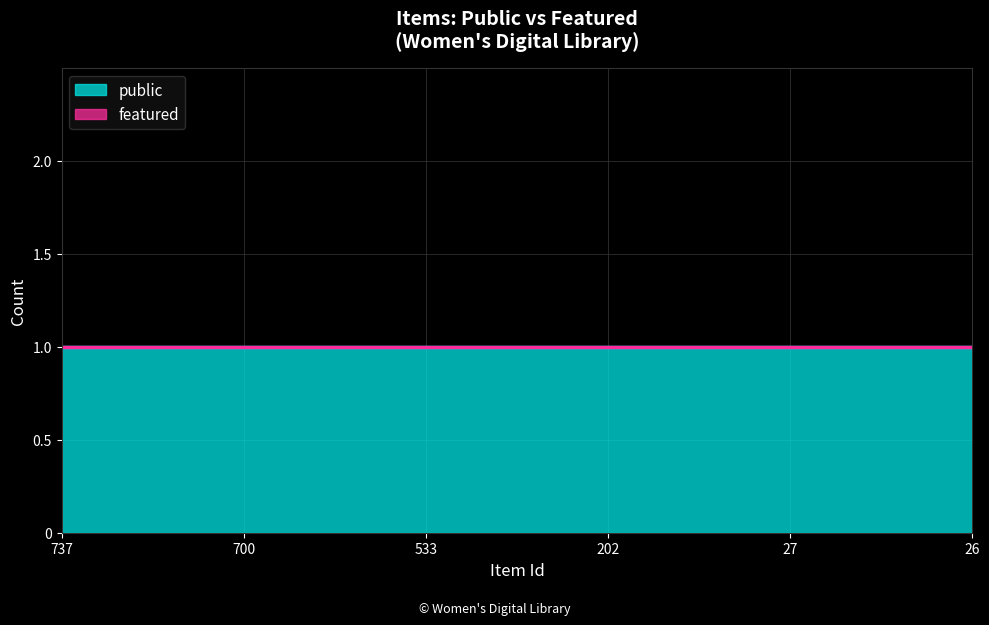

Is the value of featured at 27 greater than the value of public at 737?

No